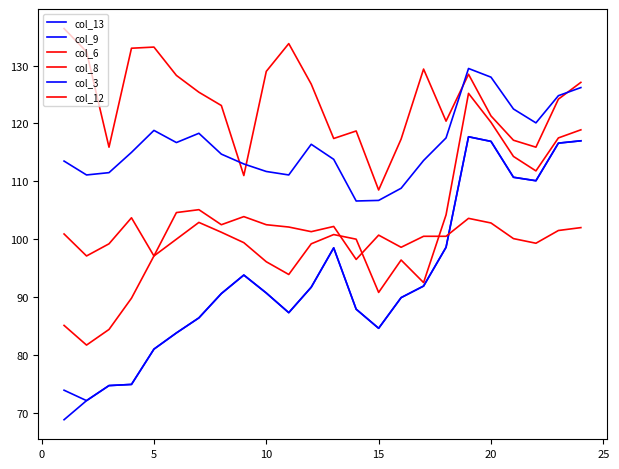

Reading right to left, list all the values displayed in this chart.

col_13: 117.0	116.6	110.1	110.7	116.9	117.7	98.6	91.9	89.9	84.6	87.9	98.5	91.7	87.3	90.7	93.8	90.6	86.4	83.8	81.0	74.9	74.7	72.1	68.8
col_9: 117.0	116.6	110.1	110.7	116.9	117.7	98.6	91.9	89.9	84.6	87.9	98.5	91.7	87.3	90.7	93.8	90.6	86.4	83.8	81.0	74.9	74.7	72.1	73.9
col_6: 127.1	124.2	115.9	117.1	121.3	128.5	120.4	129.4	117.3	108.5	118.7	117.4	126.8	133.8	129.0	111.0	123.1	125.4	128.3	133.2	133.0	115.9	132.4	136.4
col_8: 118.9	117.5	111.8	114.3	120.2	125.2	104.2	92.5	96.4	90.8	100.0	100.8	99.2	93.9	96.1	99.4	101.2	102.9	100.0	97.1	89.8	84.4	81.7	85.1
col_3: 126.2	124.8	120.1	122.5	128.0	129.5	117.5	113.6	108.8	106.7	106.6	113.8	116.4	111.1	111.7	113.0	114.7	118.3	116.7	118.8	115.0	111.5	111.1	113.5
col_12: 102.0	101.5	99.3	100.1	102.8	103.6	100.5	100.5	98.6	100.7	96.5	102.2	101.3	102.1	102.5	103.9	102.5	105.1	104.6	97.1	103.7	99.2	97.1	100.9